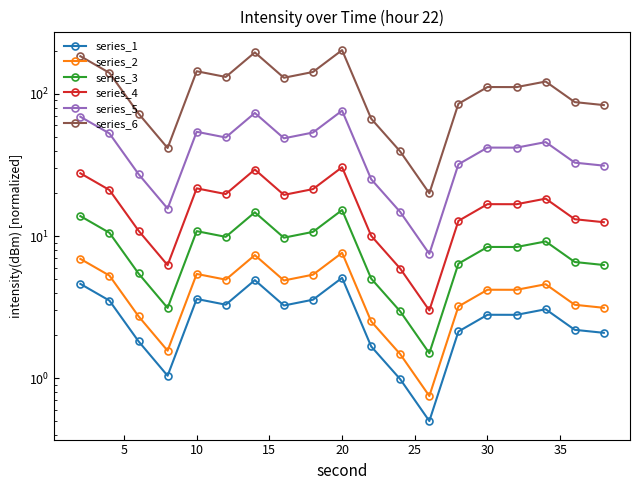

What is the value of the series_3 point at the 16th from the left?

3.1